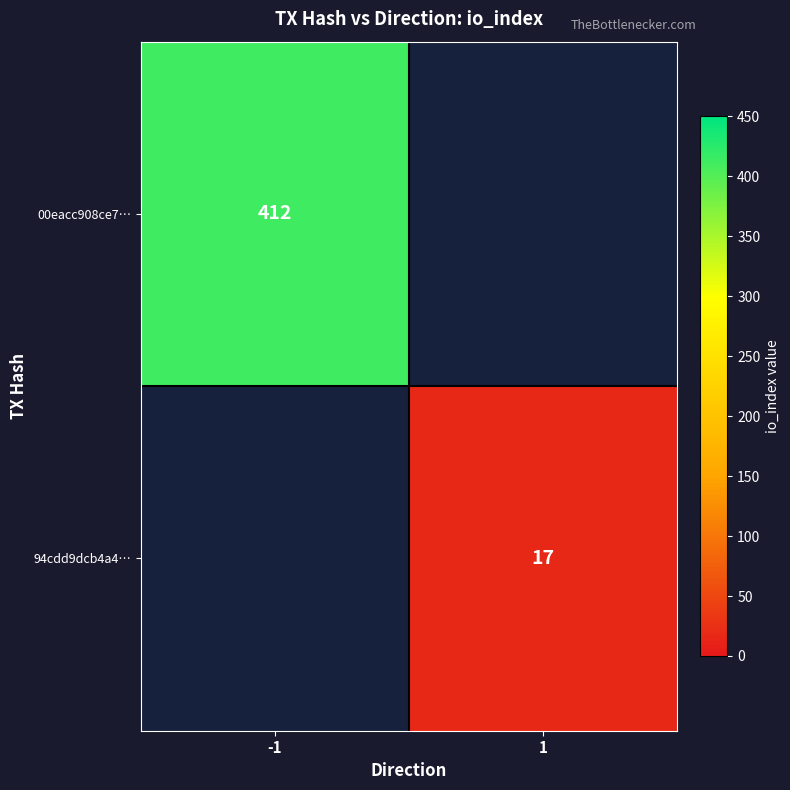

The 94cdd9dcb4a4… series shows 22 at 1. True or false?

False